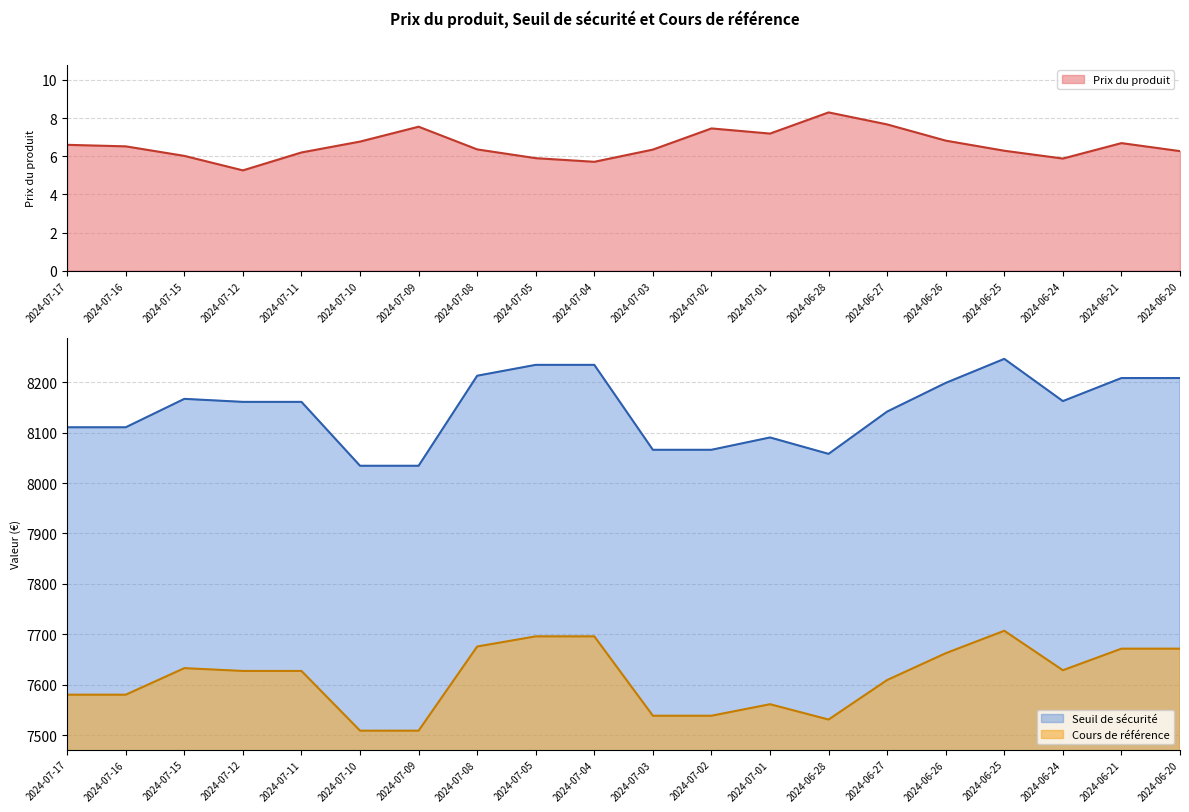

At which label does Seuil de sécurité first exceed 8161?

2024-07-15